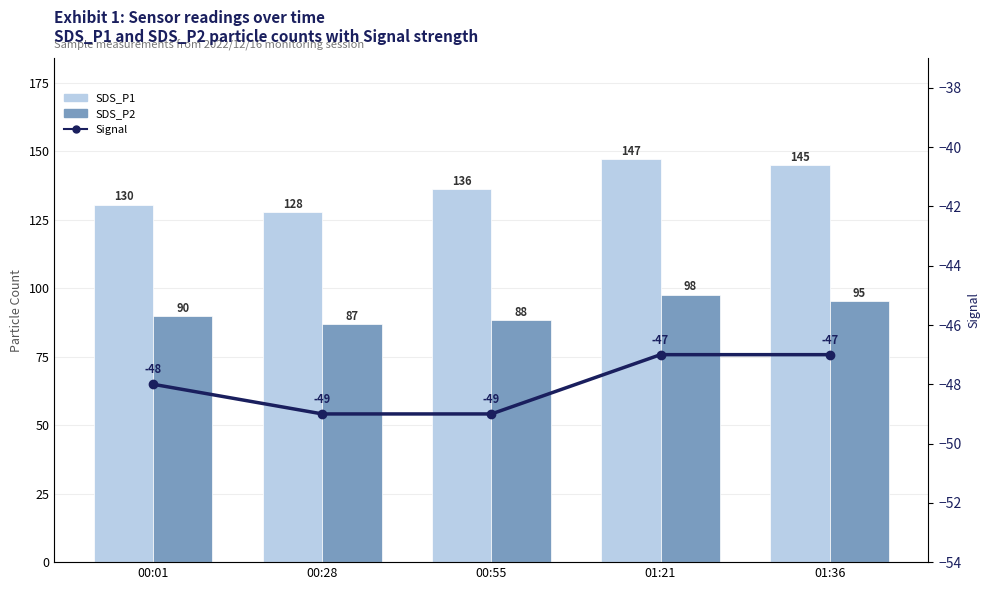

Are the bars horizontal?

No